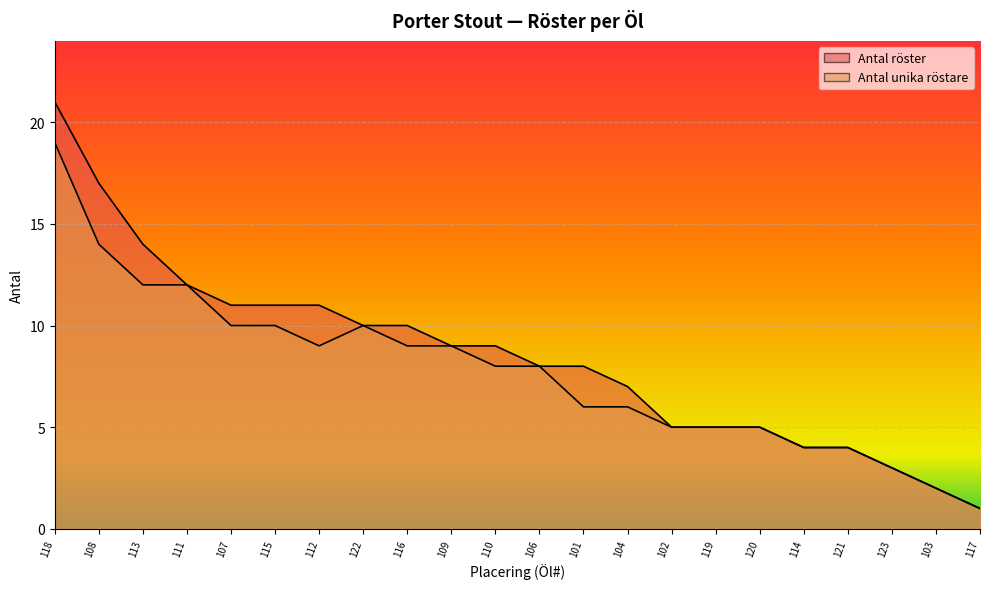

Is the value of Antal unika röstare at 102 greater than the value of Antal röster at 101?

No